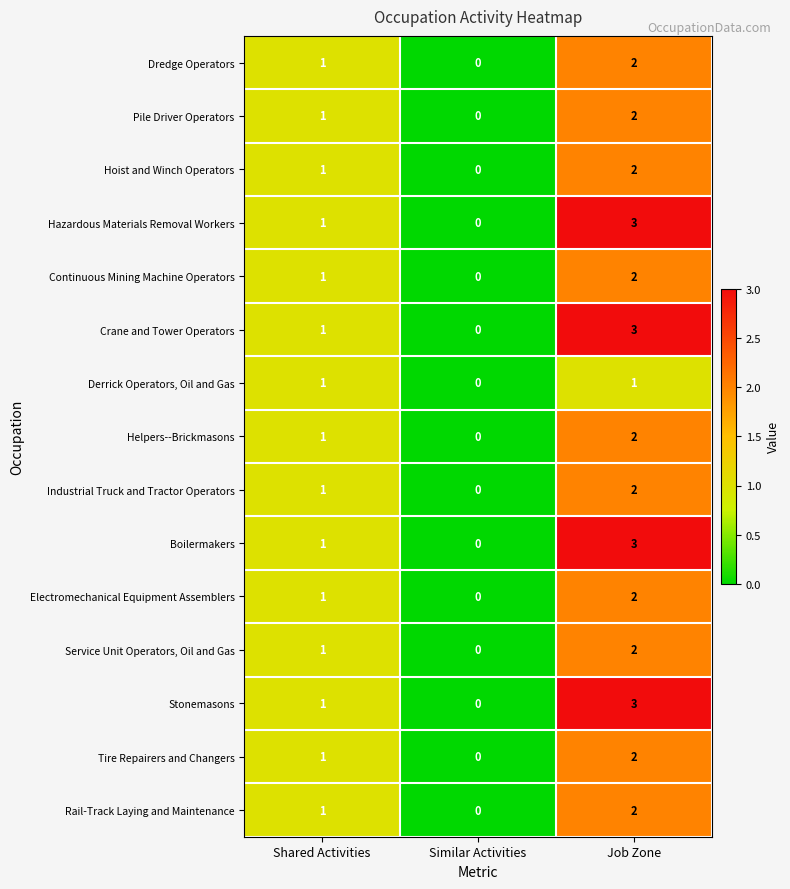

Rank the categories by Rail-Track Laying and Maintenance value from lowest to highest.

Similar Activities, Shared Activities, Job Zone